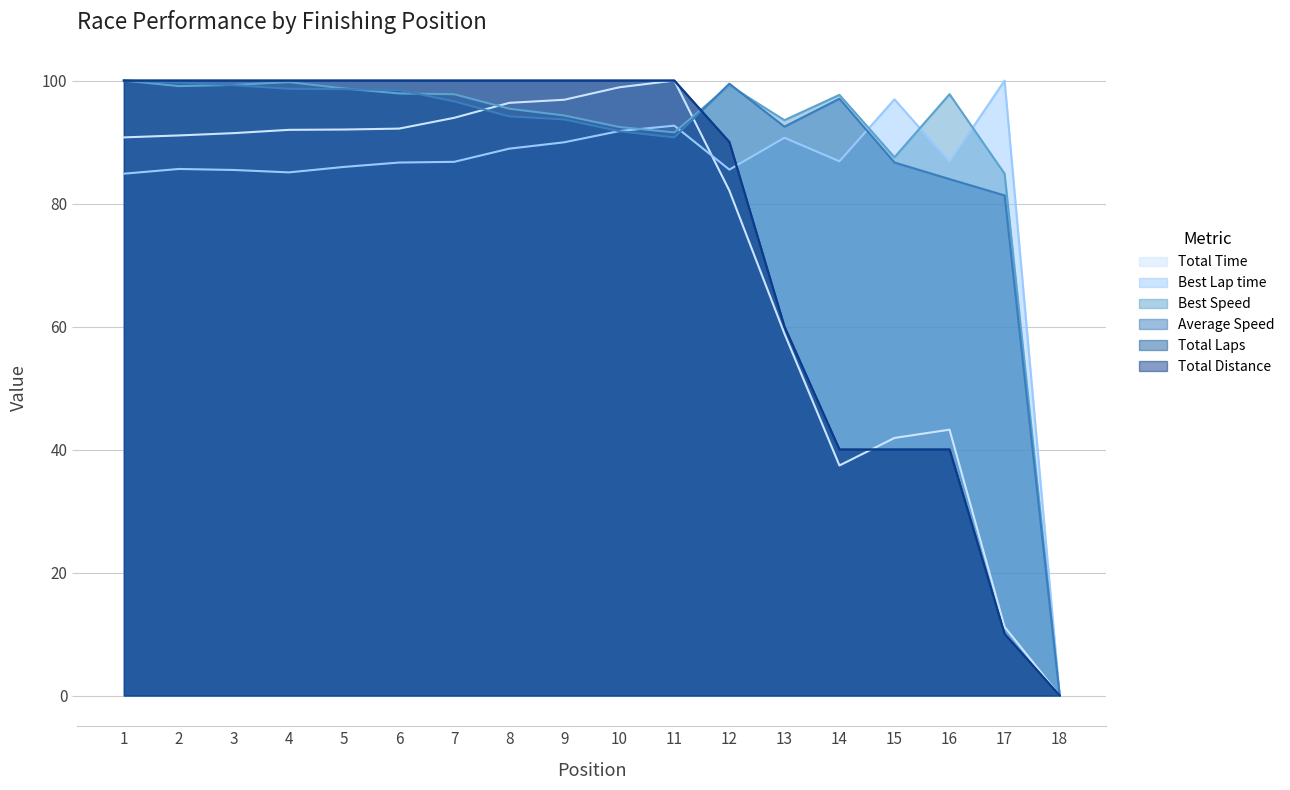

List the series in order of their peak value, lowest first.

Total Time, Best Lap time, Best Speed, Average Speed, Total Laps, Total Distance